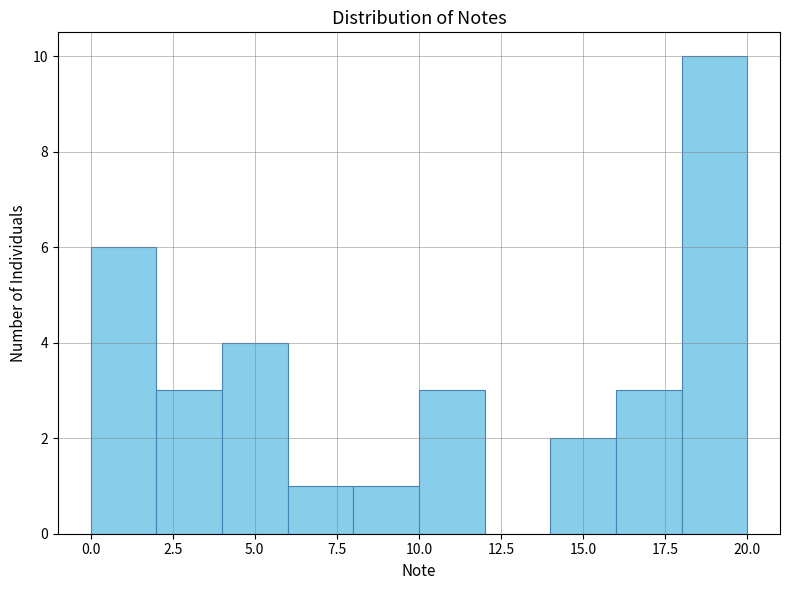

Reading left to right, transcribe this chart: for each bar, give the range it covers on the x-axis and its height. The values are not printed on the chart, so give them approximately, as read against the axis.

0 to 2: 6
2 to 4: 3
4 to 6: 4
6 to 8: 1
8 to 10: 1
10 to 12: 3
12 to 14: 0
14 to 16: 2
16 to 18: 3
18 to 20: 10